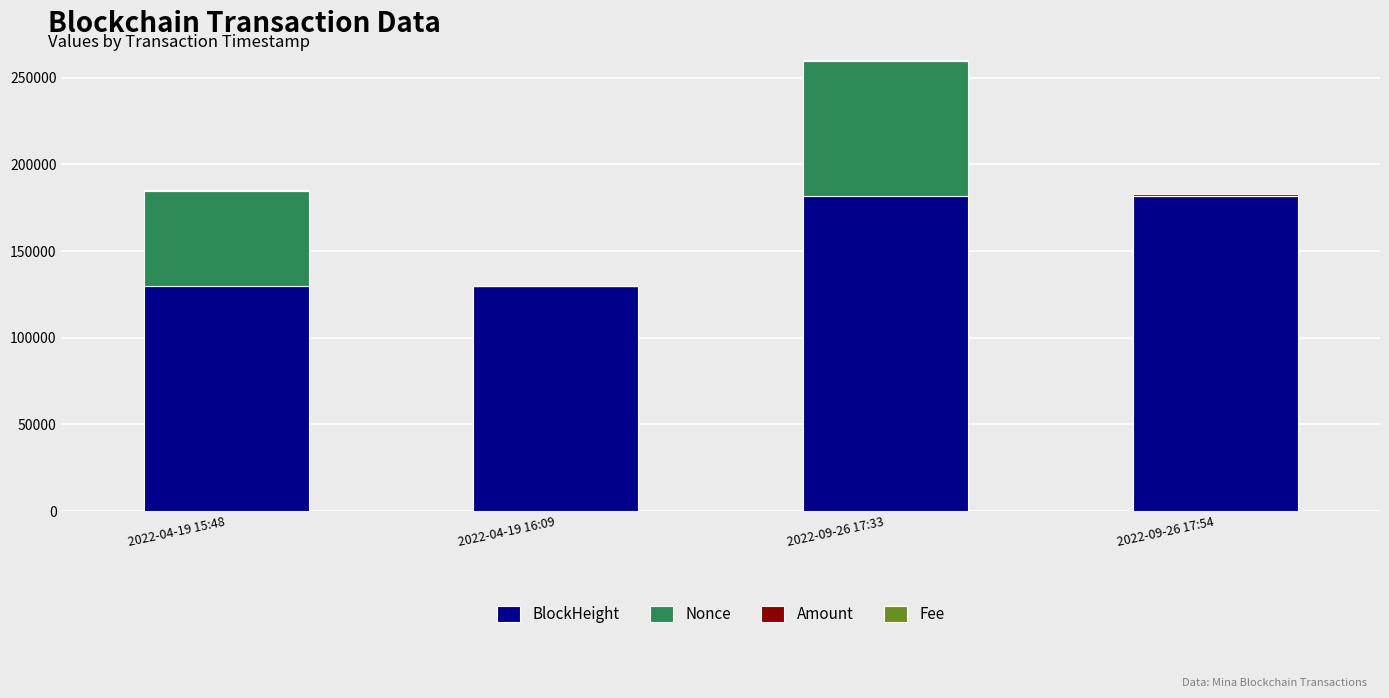

At which category is the sum across all series the highest?

2022-09-26 17:33